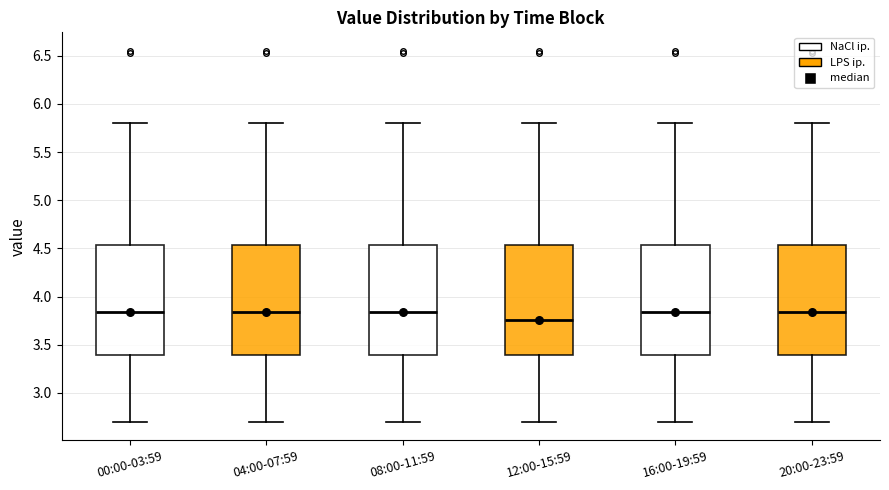

Where is the lower edge of the box for 20:00-23:59 on the y-axis? The values are not printed on the chart, so give them approximately, as read against the axis.

3.40